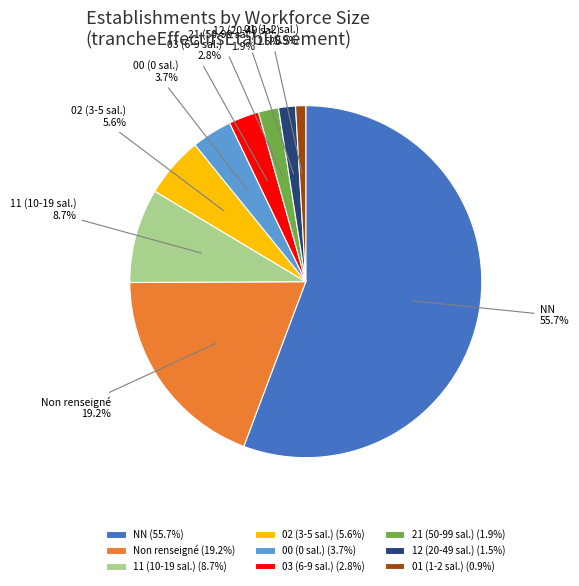

How much of the chart is everything except 21 (50-99 sal.)?

98.1%